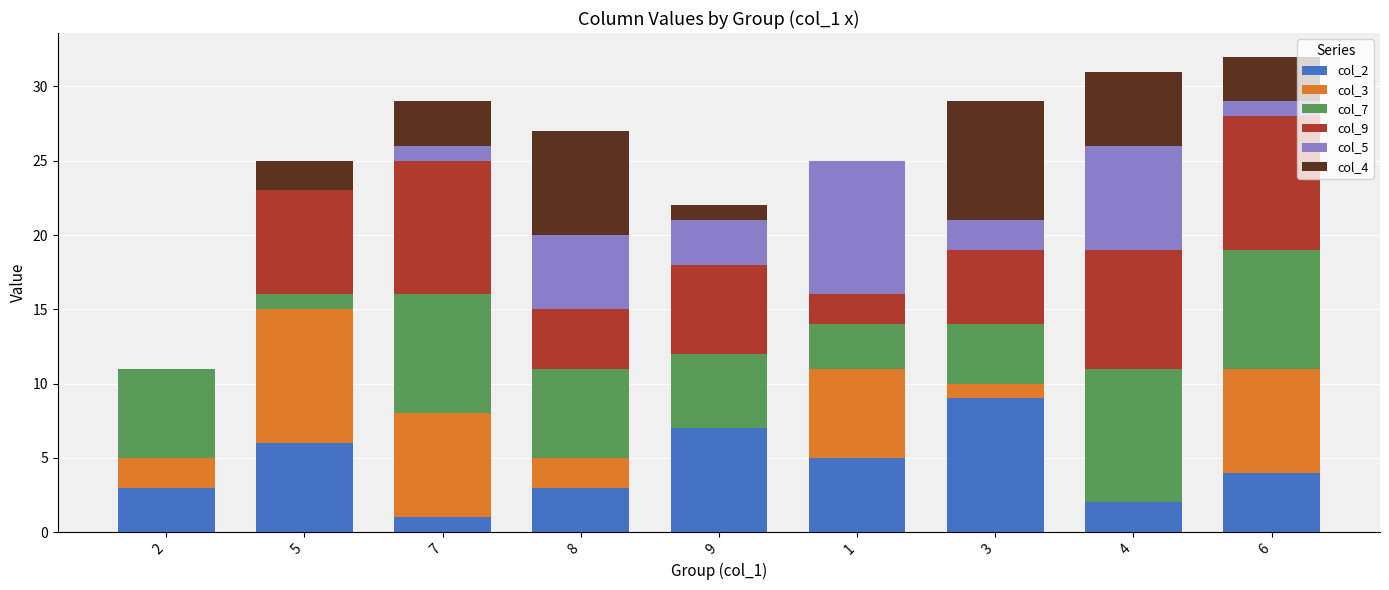

Are the bars horizontal?

No